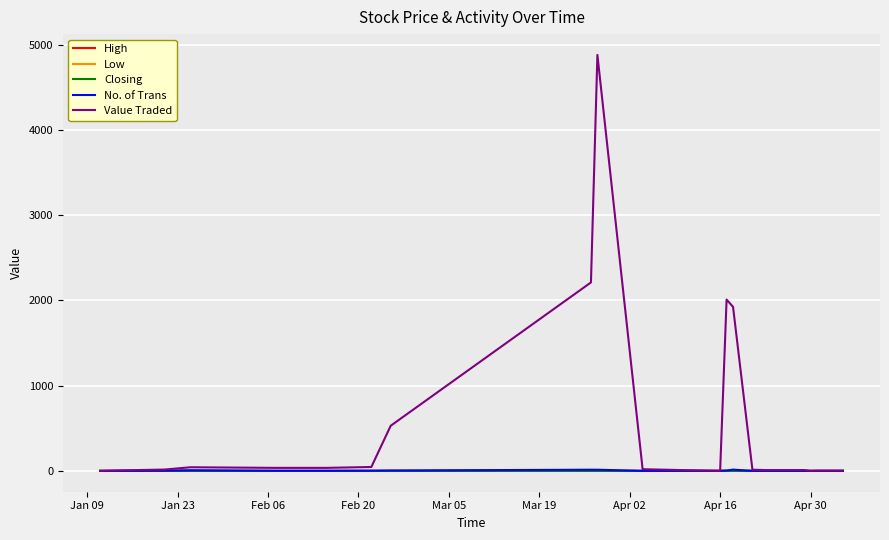

Which series has the largest total across all categories?

Value Traded